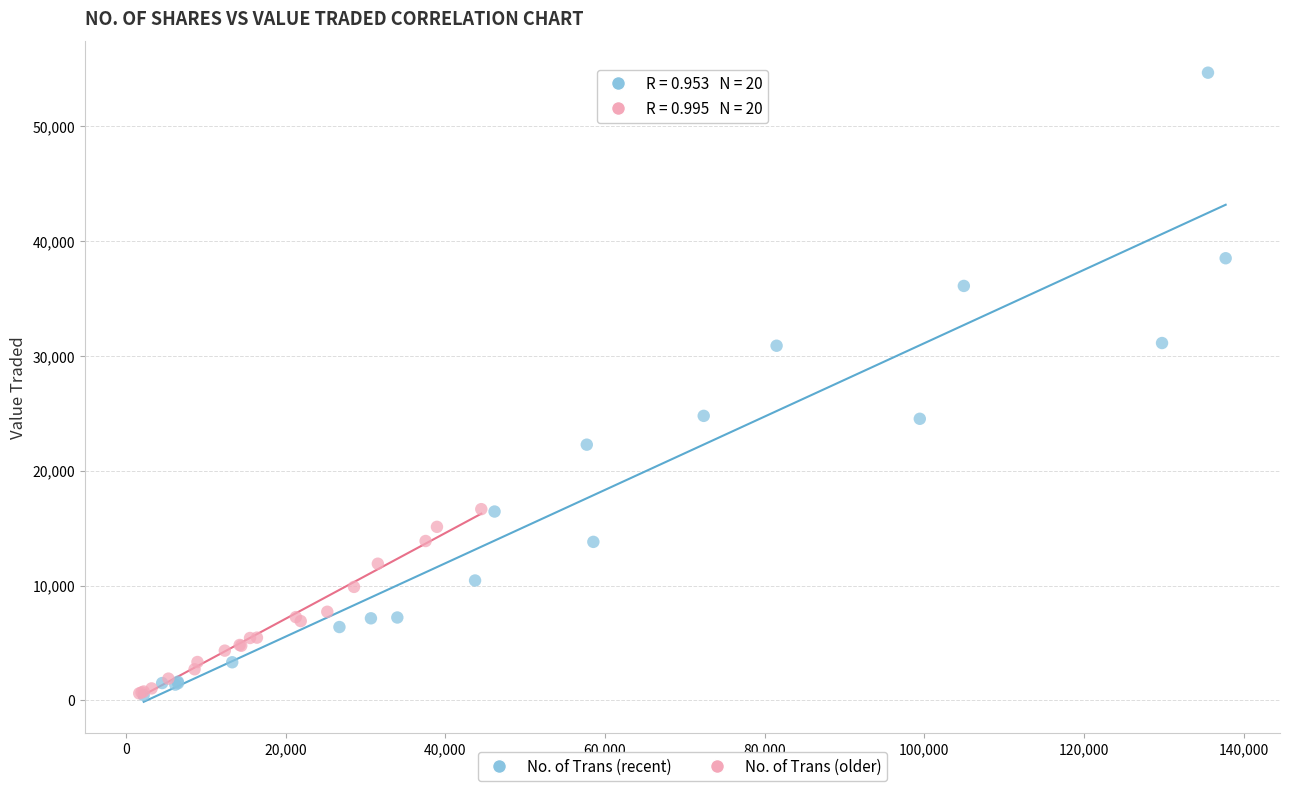

Which series contains the highest Y value?

No. of Trans (recent)